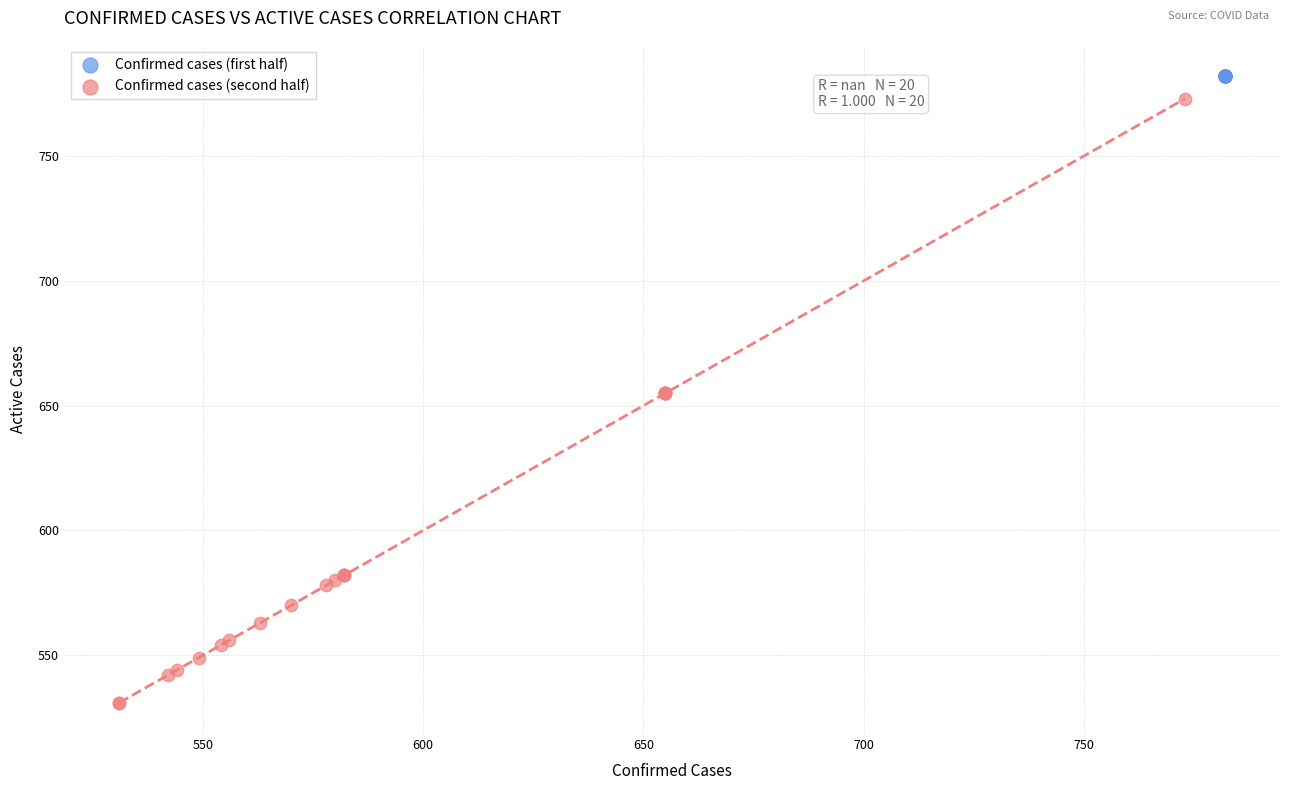

Which series contains the lowest Y value?

Confirmed cases (second half)